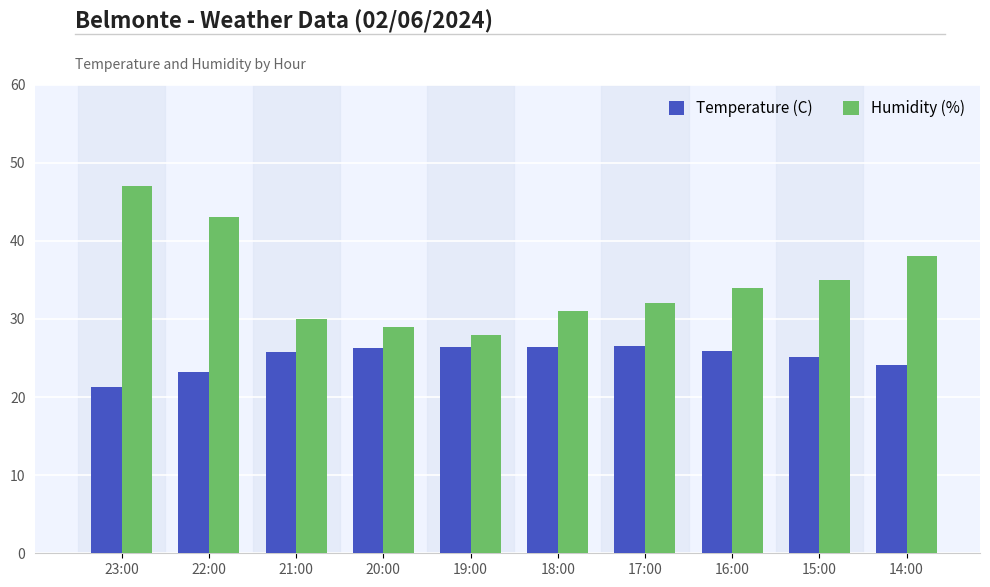

What is the greatest value displayed?

47.0